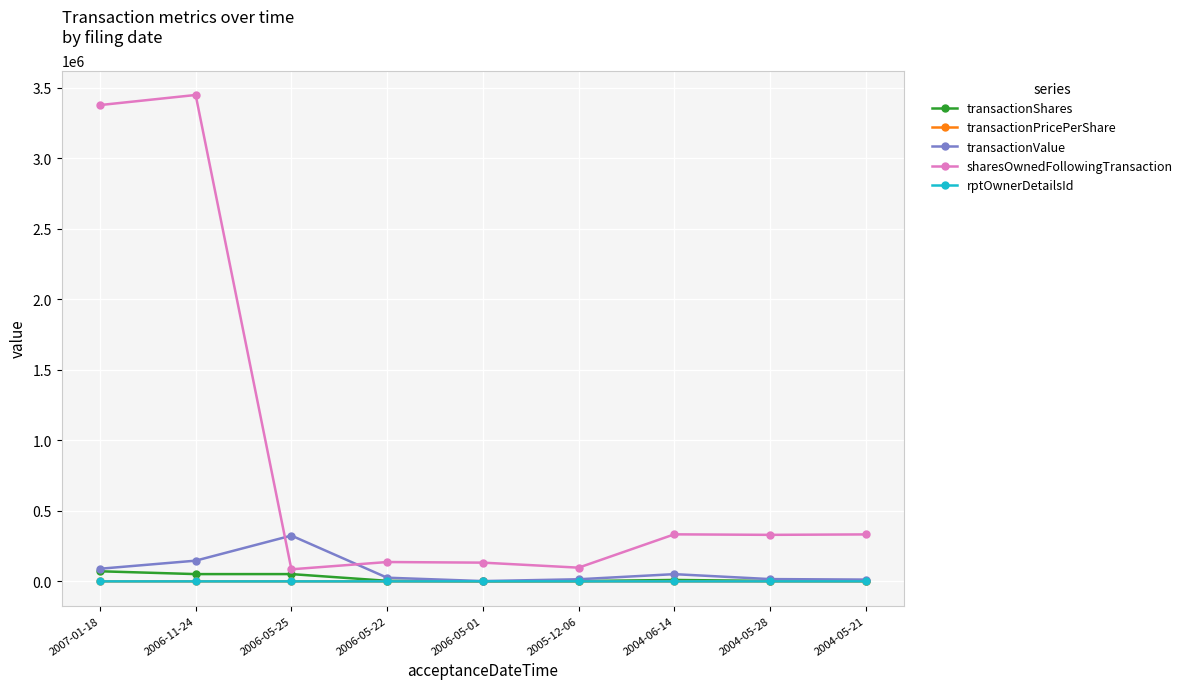

What is the label of the 7th point from the right?

2006-05-25